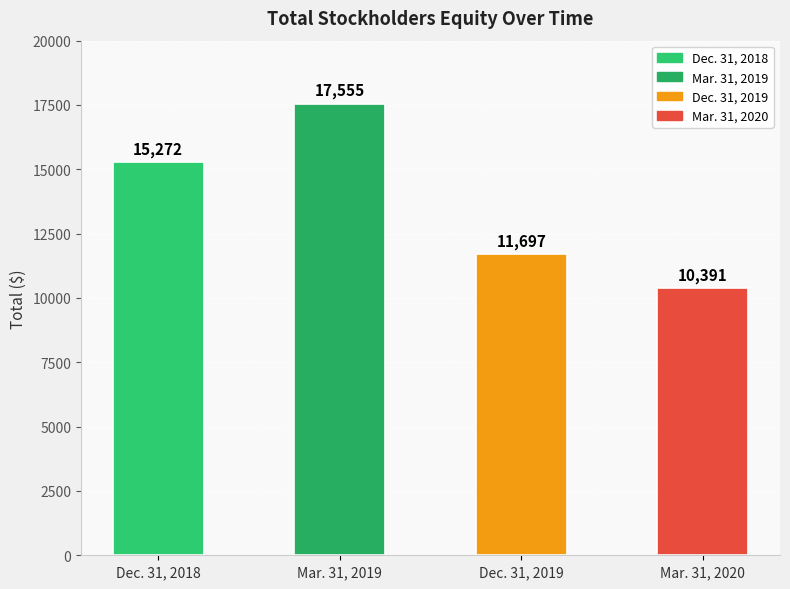

How many values are between 11697 and 17555?

3